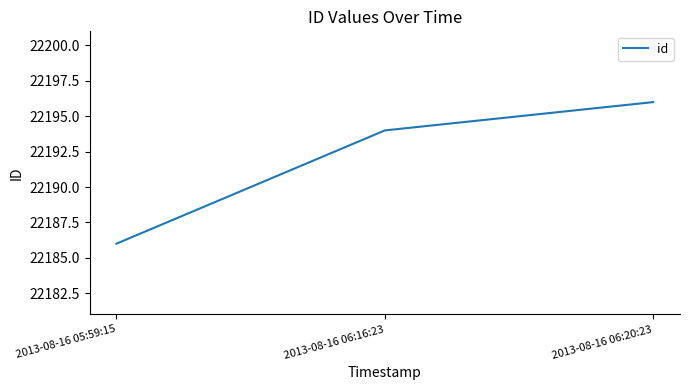

Is it true that the value at 2013-08-16 06:20:23 is 22196?

True